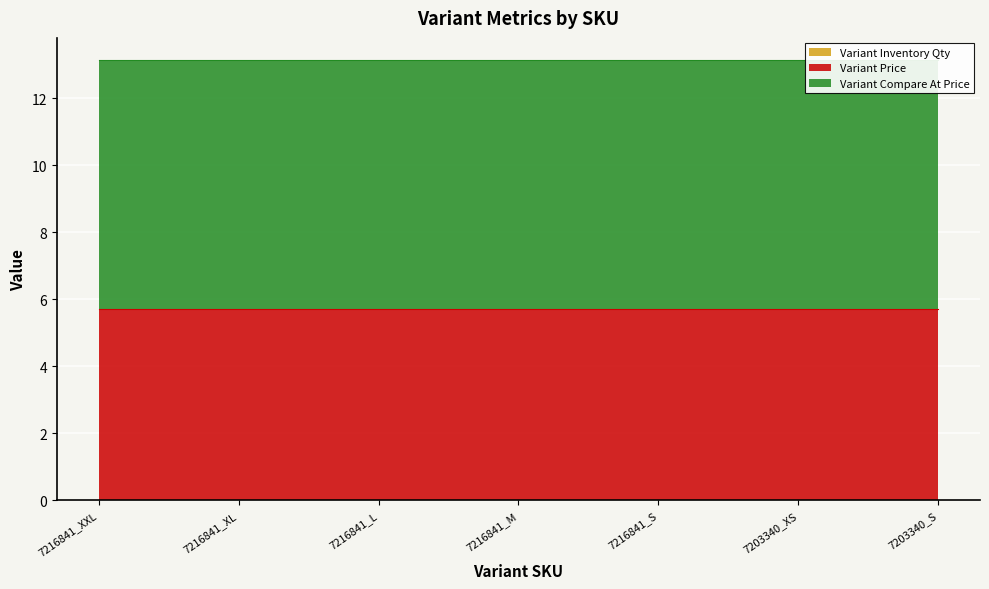

What position from the right is 7216841_S?

3